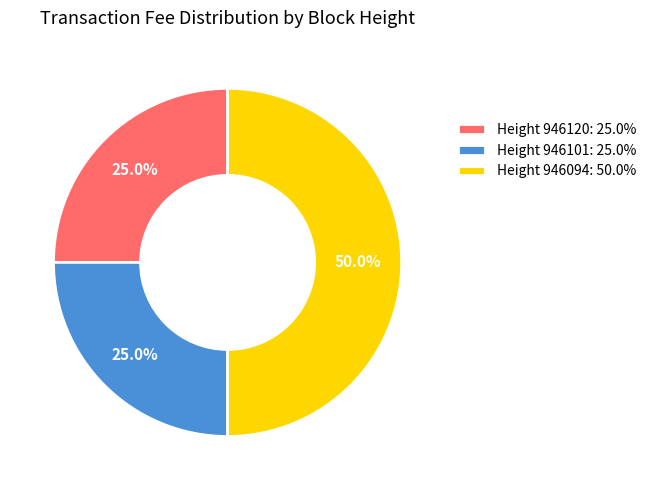

What is the largest slice in the pie chart?

Height 946094: 50.0%